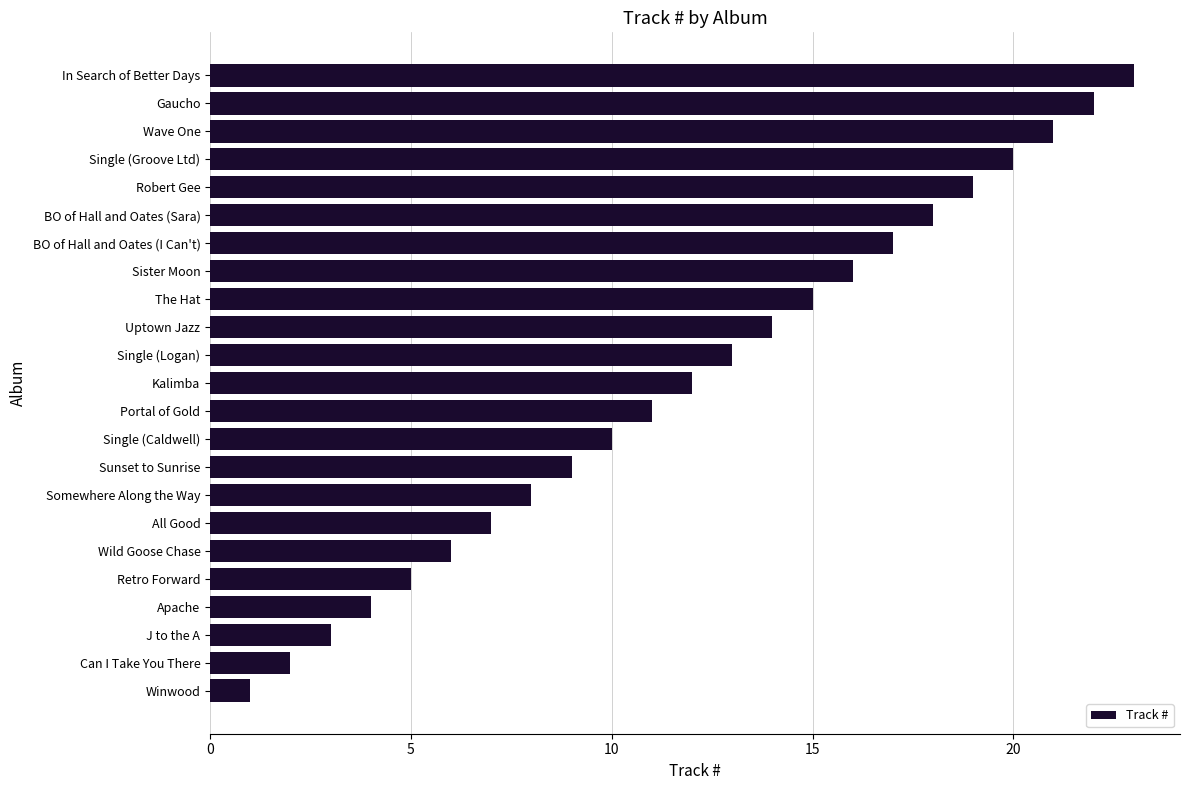

Rank the categories by value from lowest to highest.

Winwood, Can I Take You There, J to the A, Apache, Retro Forward, Wild Goose Chase, All Good, Somewhere Along the Way, Sunset to Sunrise, Single (Caldwell), Portal of Gold, Kalimba, Single (Logan), Uptown Jazz, The Hat, Sister Moon, BO of Hall and Oates (I Can't), BO of Hall and Oates (Sara), Robert Gee, Single (Groove Ltd), Wave One, Gaucho, In Search of Better Days